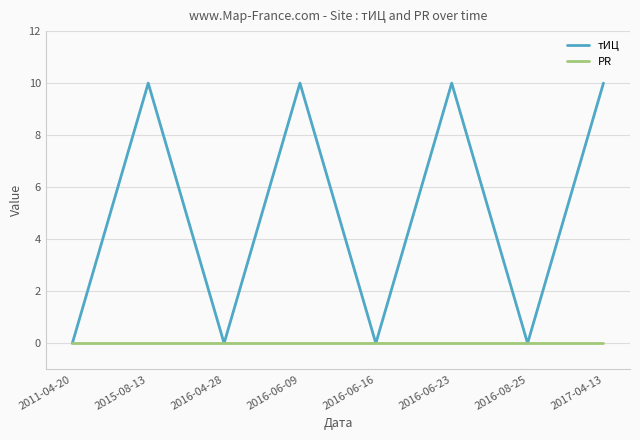

Reading right to left, what are all the values shown in this chart?

тИЦ: 2017-04-13=10	2016-08-25=0	2016-06-23=10	2016-06-16=0	2016-06-09=10	2016-04-28=0	2015-08-13=10	2011-04-20=0
PR: 2017-04-13=0	2016-08-25=0	2016-06-23=0	2016-06-16=0	2016-06-09=0	2016-04-28=0	2015-08-13=0	2011-04-20=0